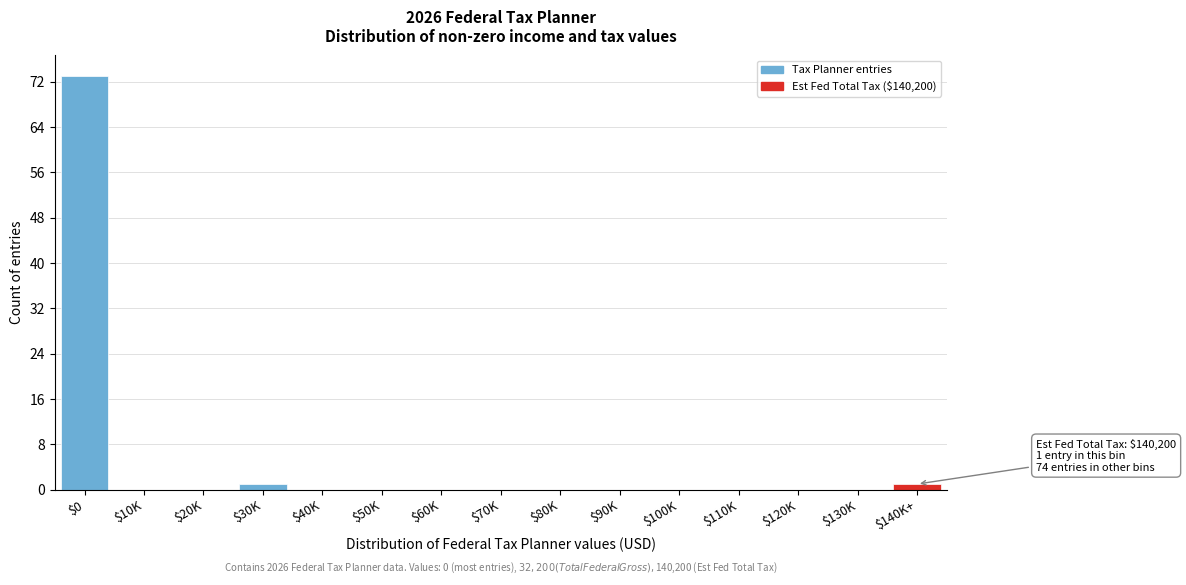

What is the sum of all values?

75